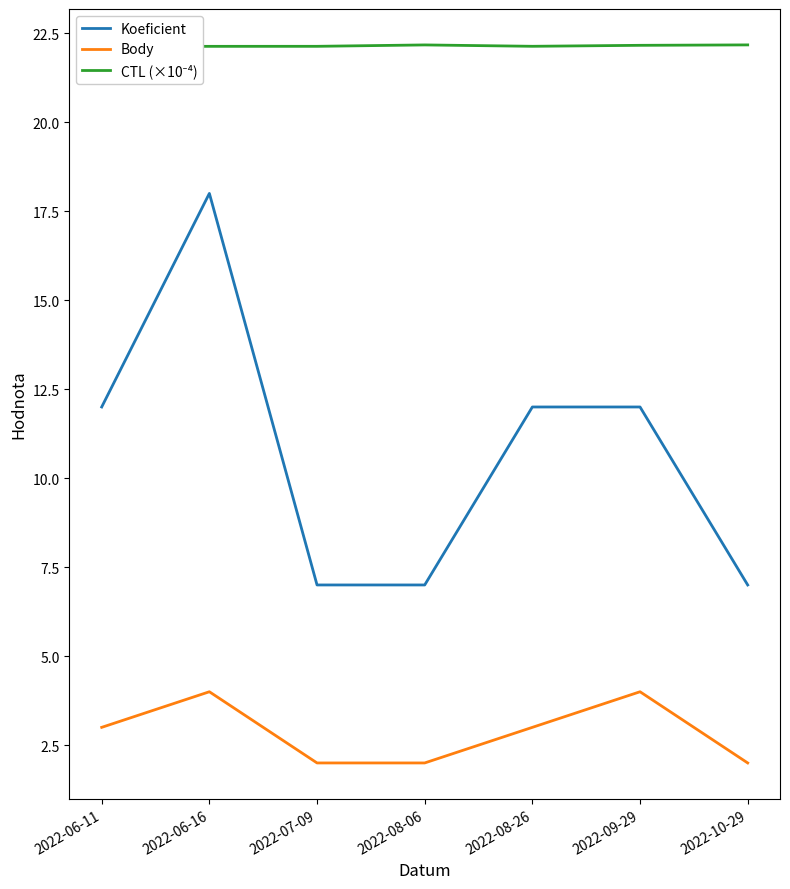

The value of Koeficient at 2022-08-06 is 7.0. True or false?

True